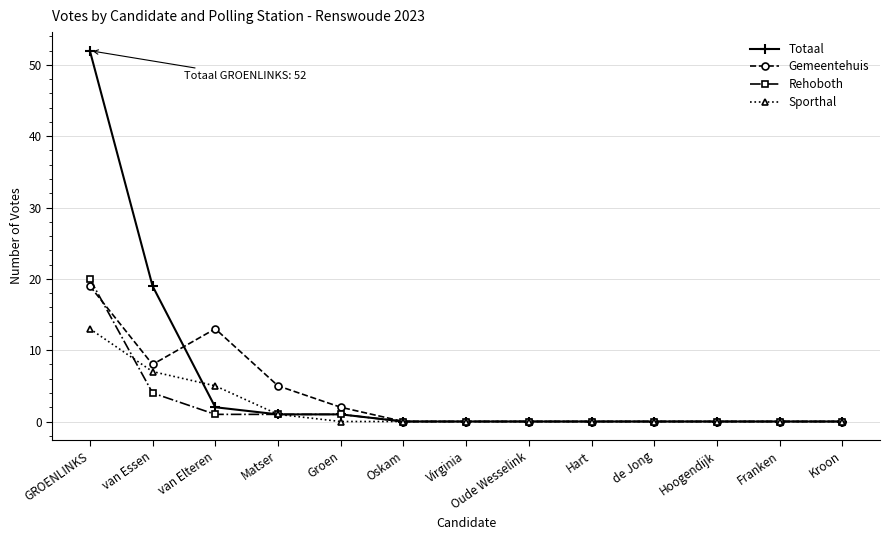

What is the highest value of the Sporthal series?

13